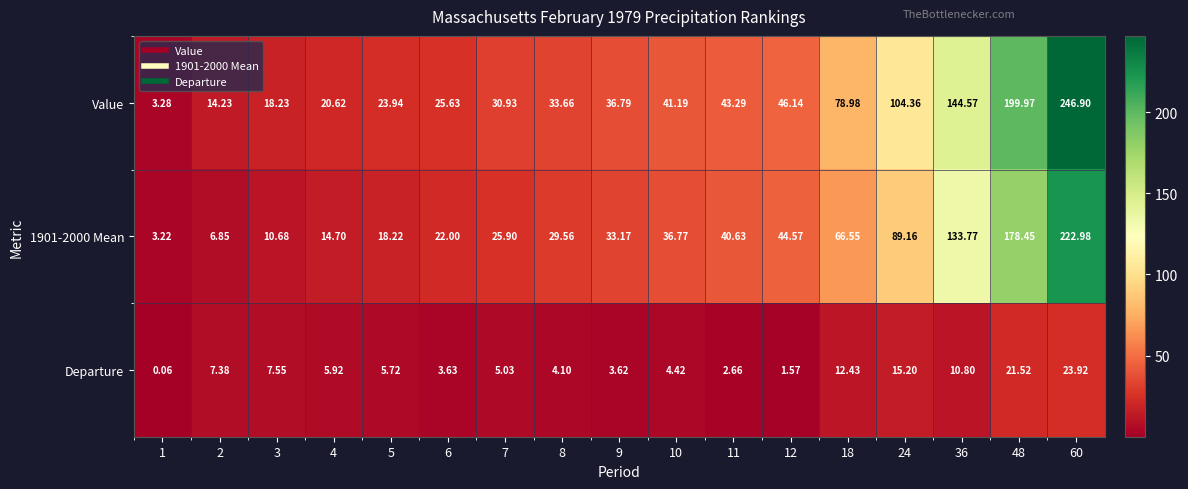

Which series has the largest range (max minus min)?

Value